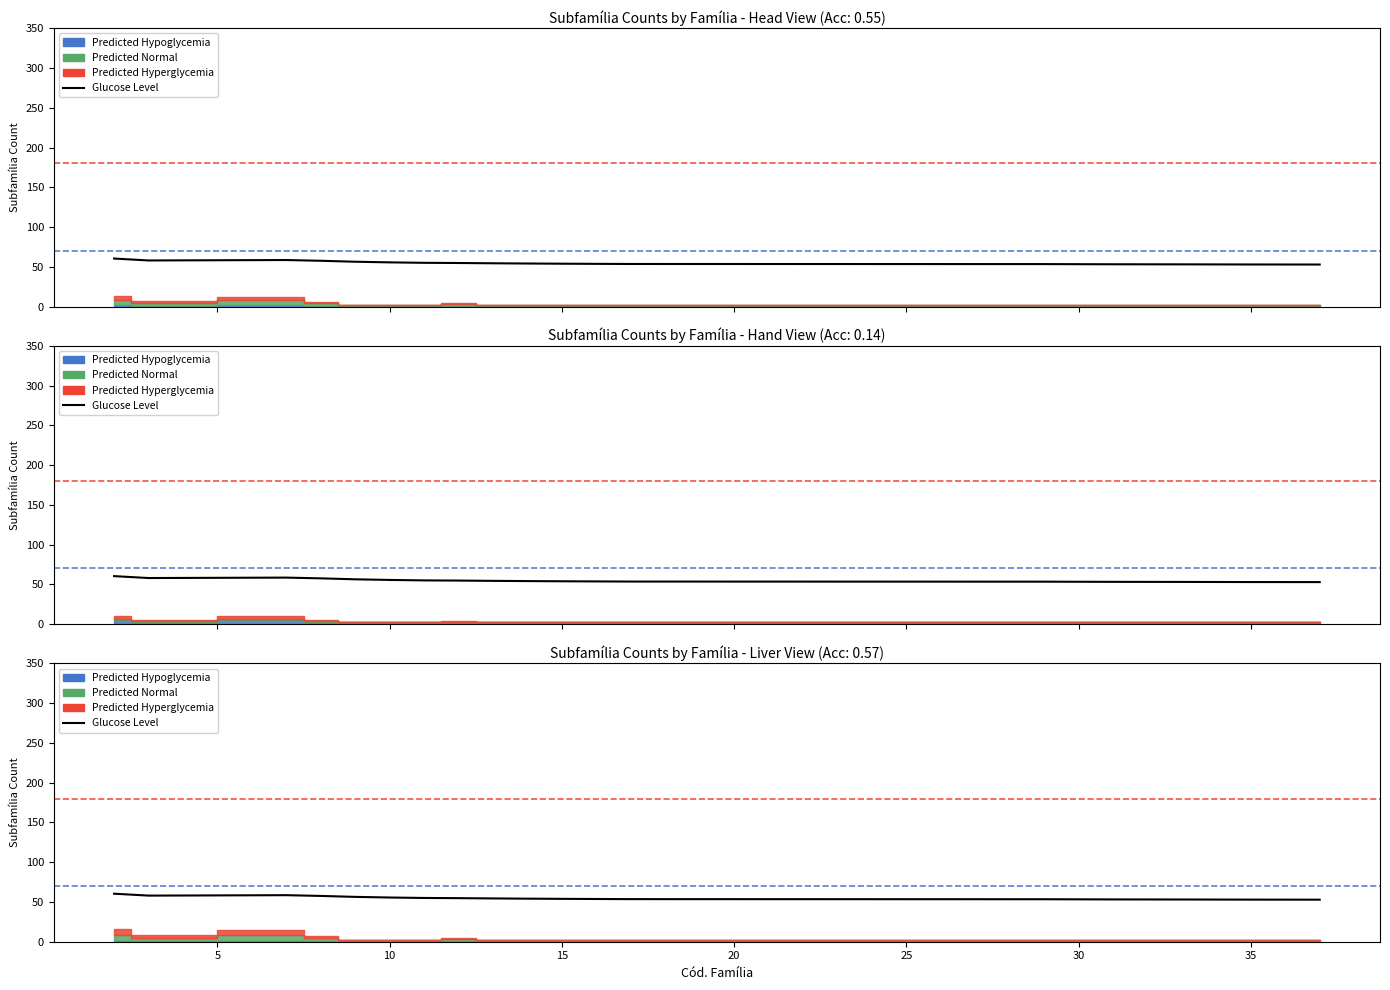

How many values exceed 54?

10